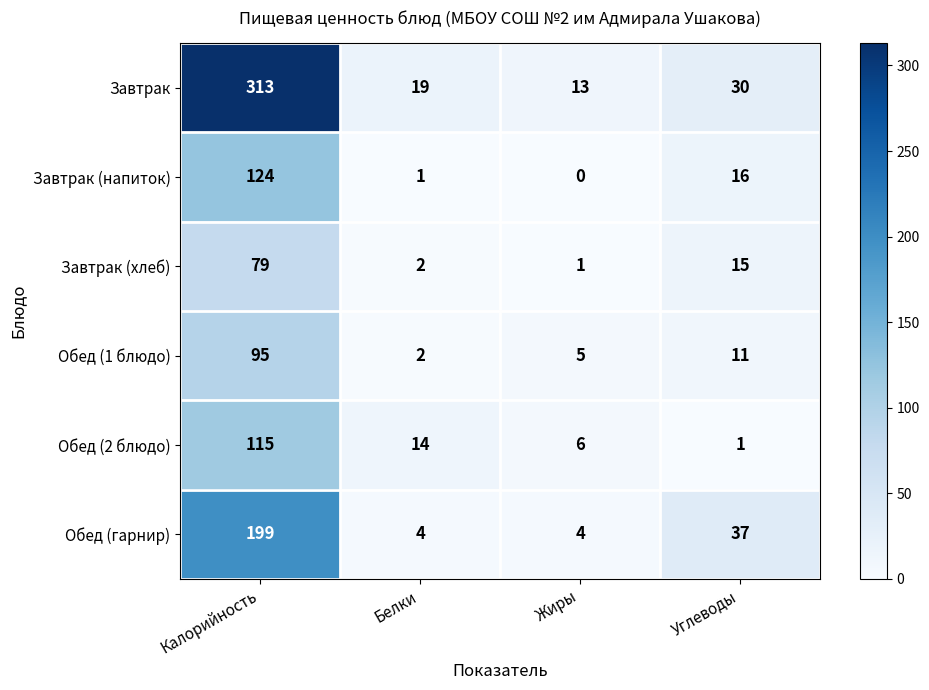

Reading left to right, transcribe all the data shown in this chart.

Завтрак: 313	19	13	30
Завтрак (напиток): 124	1	0	16
Завтрак (хлеб): 79	2	1	15
Обед (1 блюдо): 95	2	5	11
Обед (2 блюдо): 115	14	6	1
Обед (гарнир): 199	4	4	37